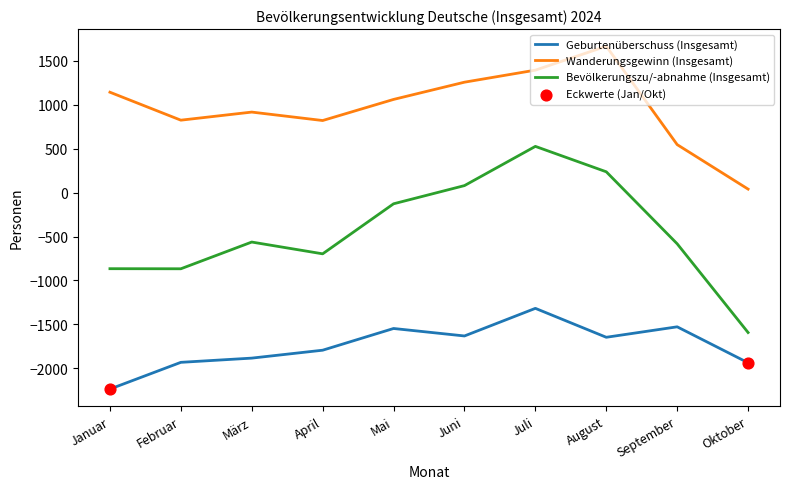

Between März and Juni, which series saw the biggest shift?

Bevölkerungszu/-abnahme (Insgesamt)